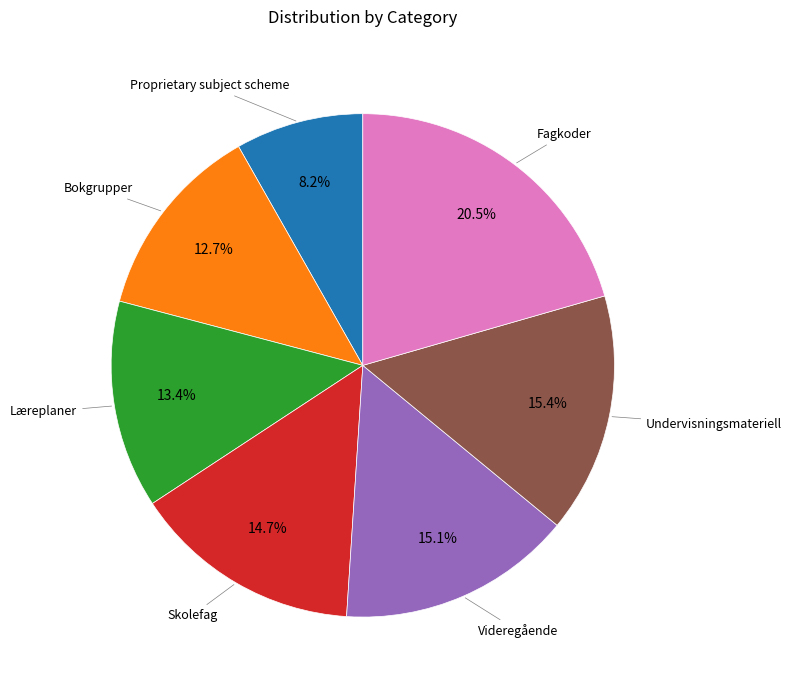

Does any single category account for the majority?

No